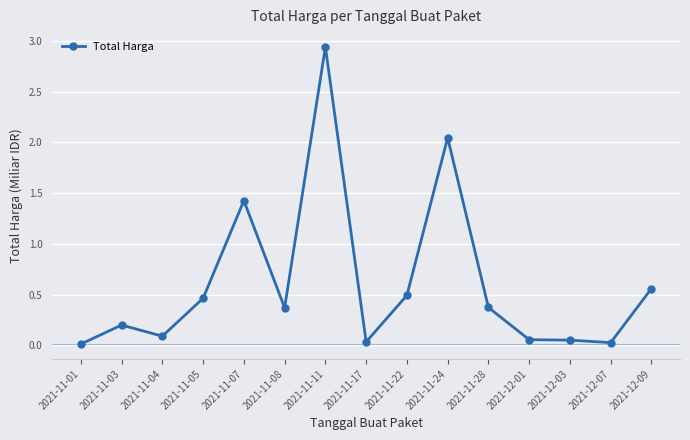

At which category does the chart reach its peak across all series?

2021-11-11